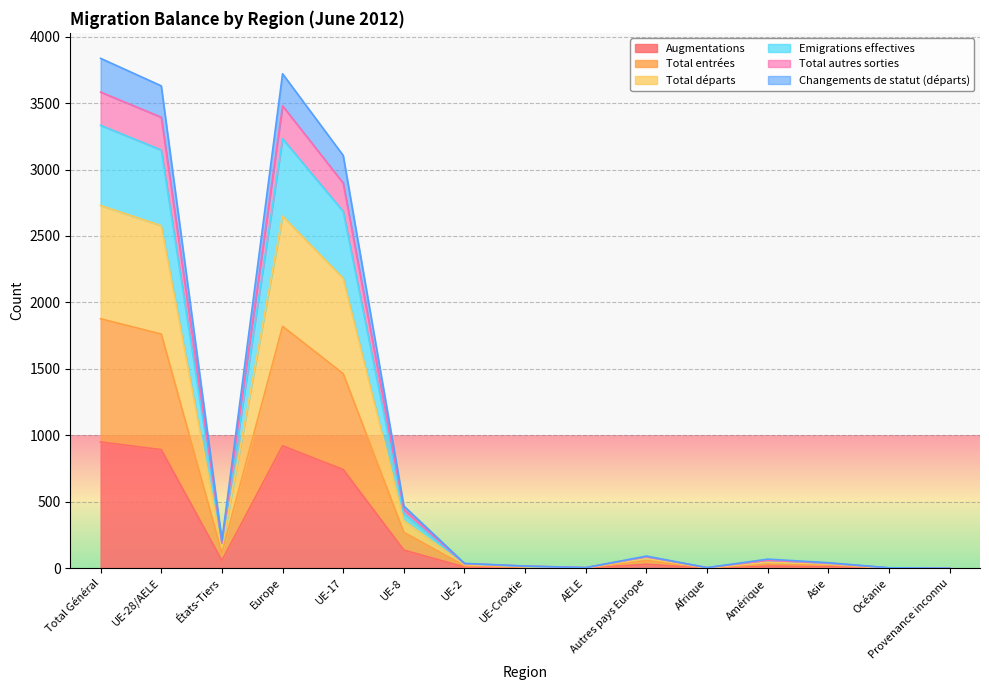

In Total départs, how many points are higher than both neighbors (excluding endpoints)?

3